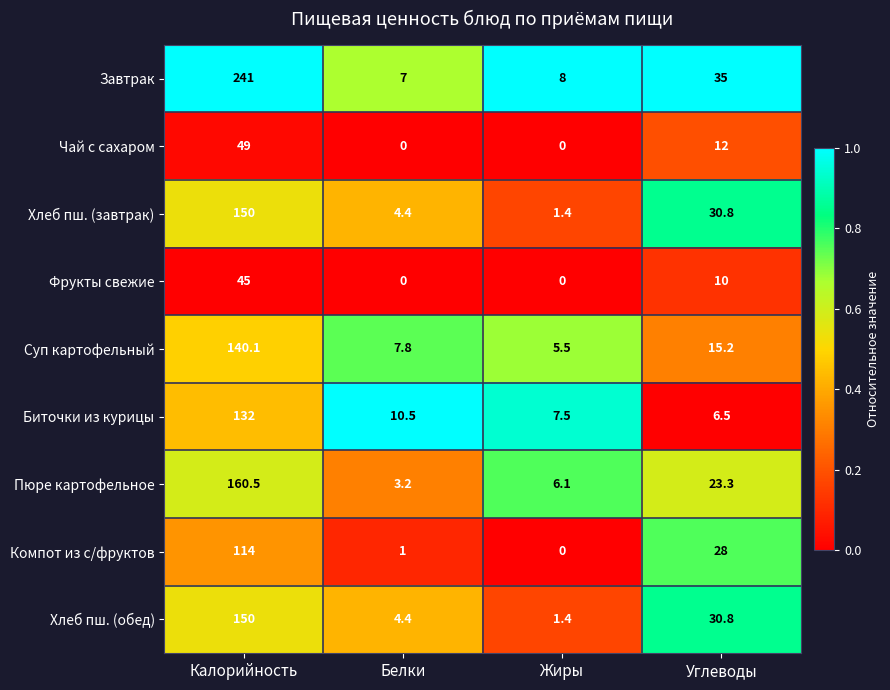

List the labels in order of Биточки из курицы value, largest first.

Калорийность, Белки, Жиры, Углеводы